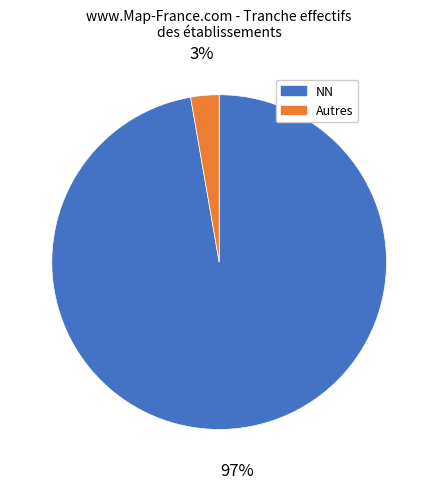

How many segments does this pie chart have?

2